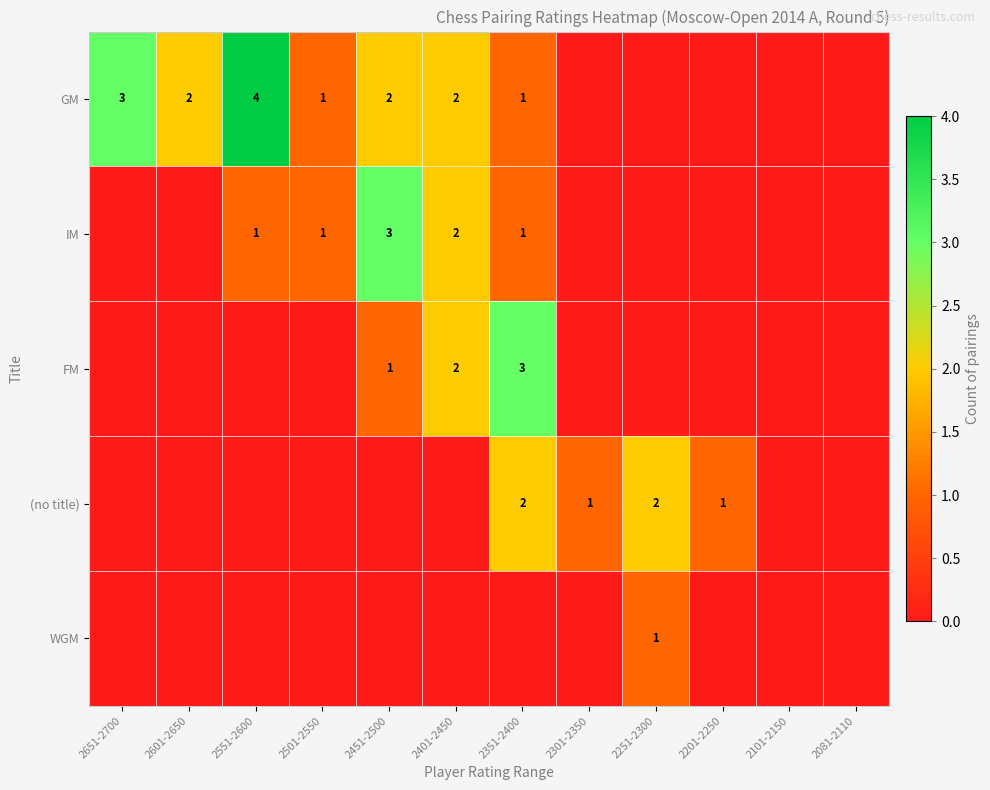

The IM series shows 2 at 2401-2450. True or false?

True